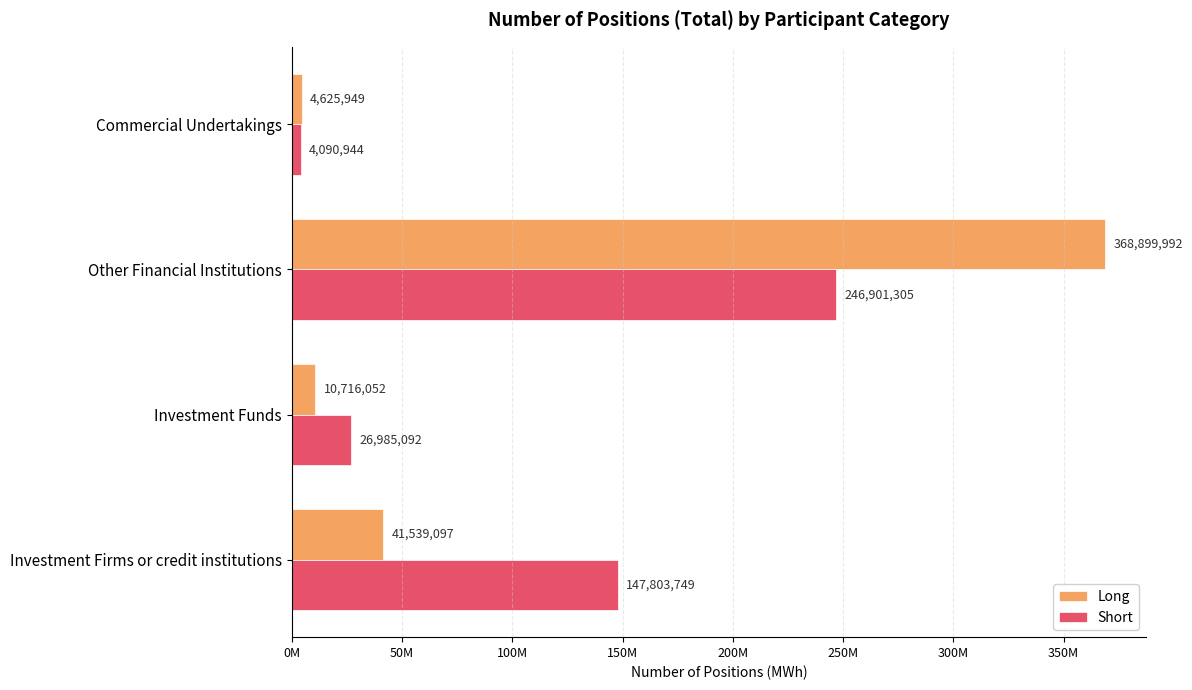

What are all the series names shown in the legend?

Long, Short